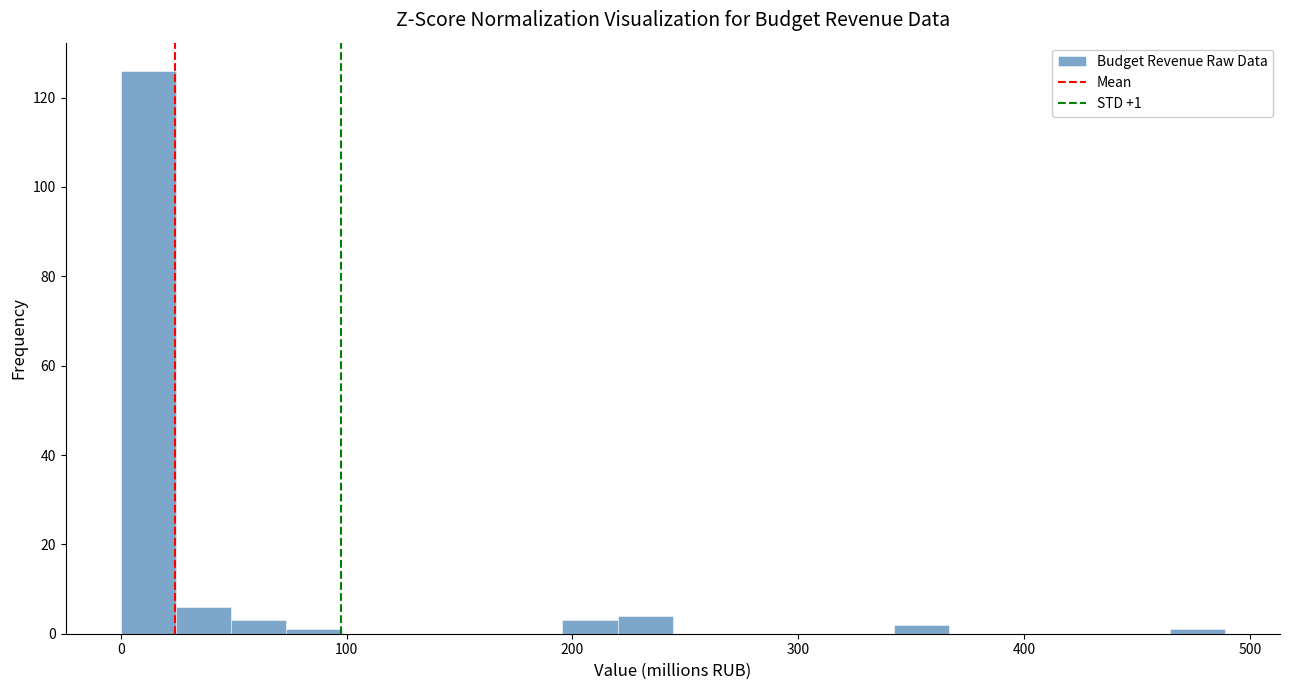

Read against the x-axis, roughly where is the centre of the tallest bar?

10